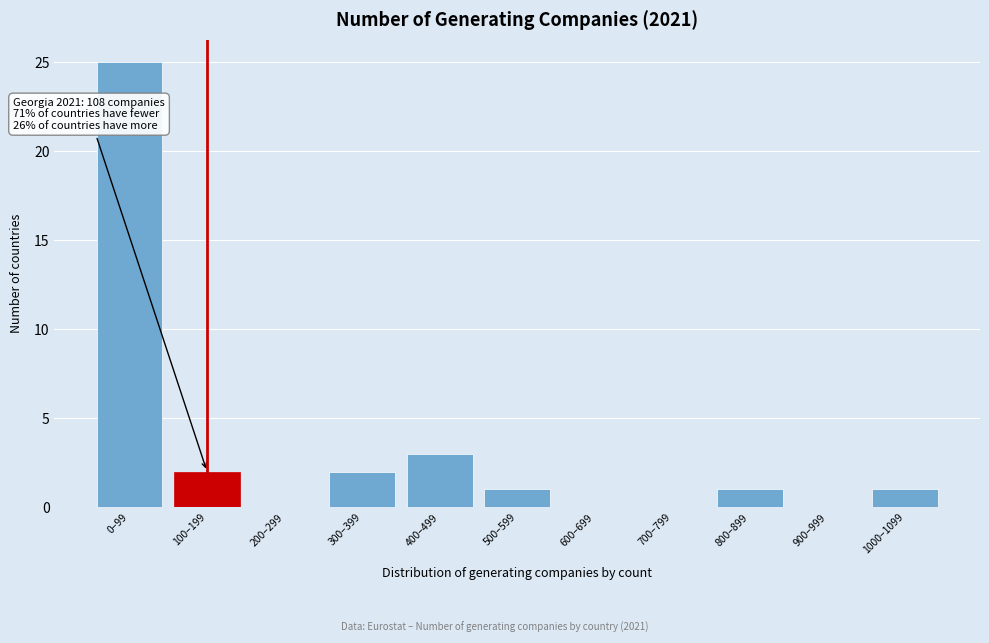

Reading left to right, transcribe all the data shown in this chart.

0–99=25	100–199=2	200–299=0	300–399=2	400–499=3	500–599=1	600–699=0	700–799=0	800–899=1	900–999=0	1000–1099=1